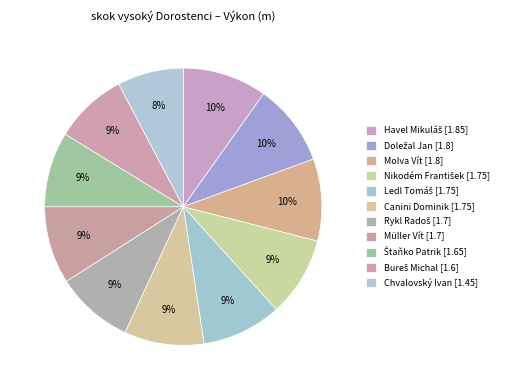

Count the number of slices in the pie.

11